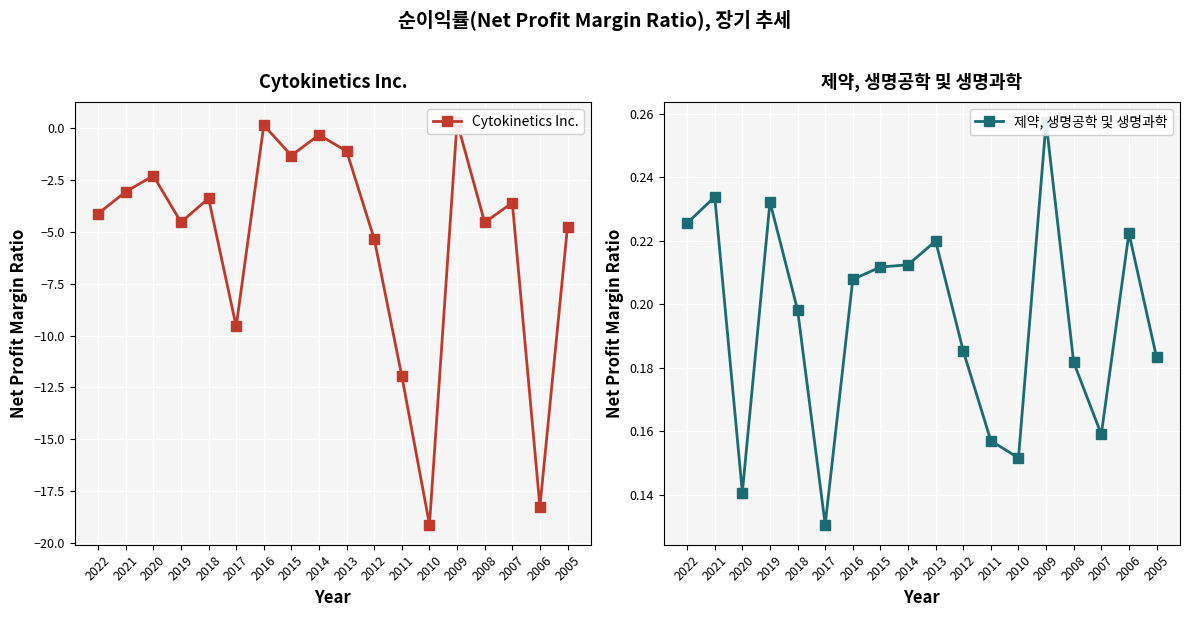

How many lines are shown in the chart?

2